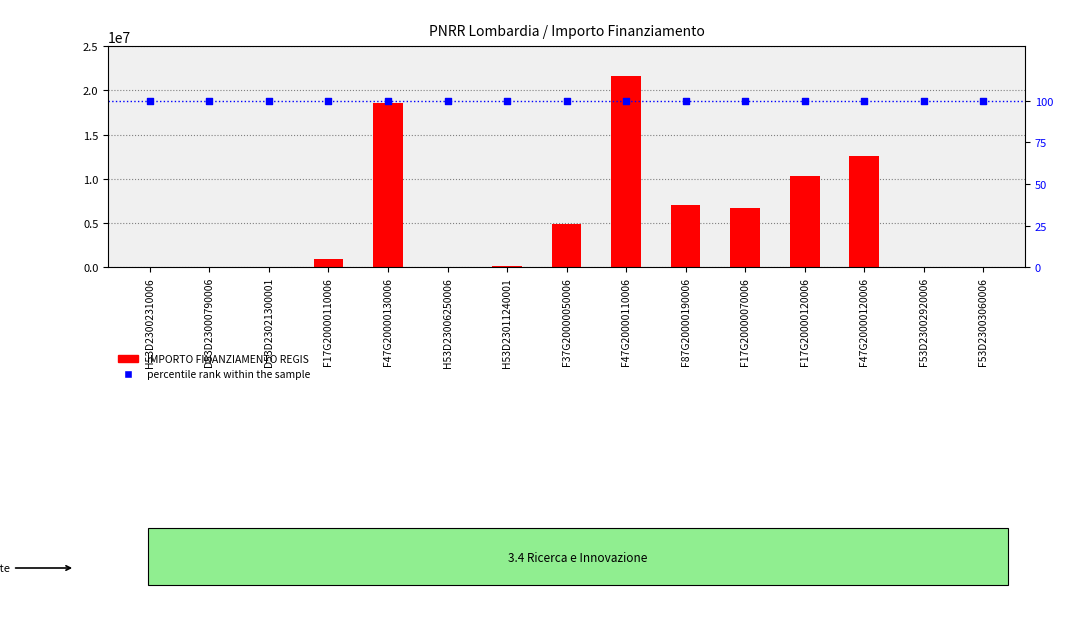

Which series has the widest spread of Y values?

IMPORTO FINANZIAMENTO REGIS